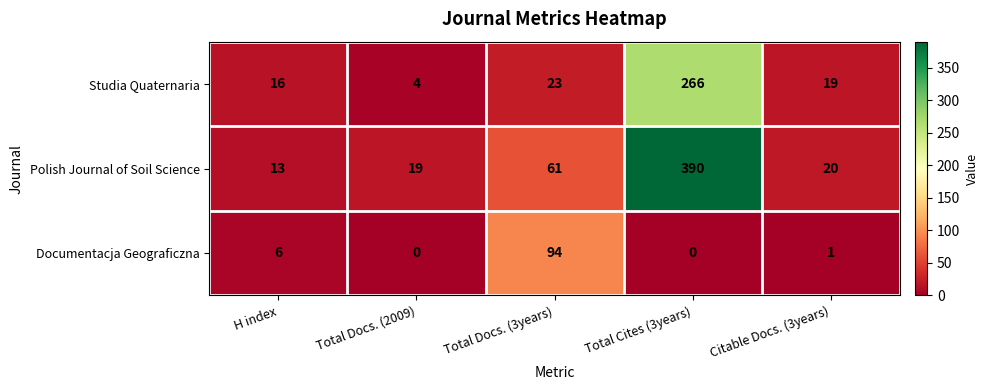

What is the difference between the Studia Quaternaria values at Total Cites (3years) and Total Docs. (2009)?

262